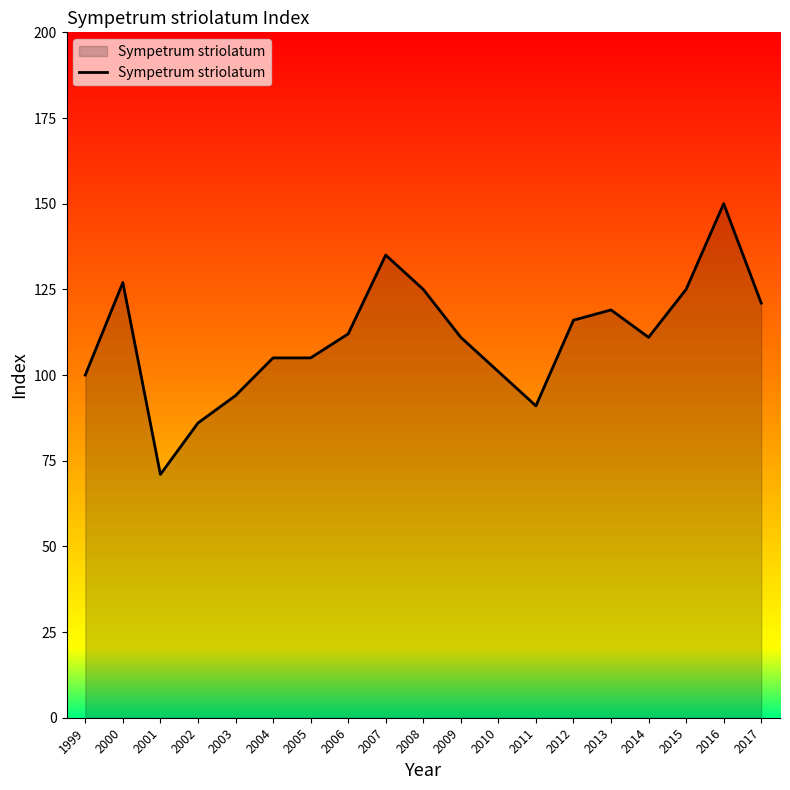

Reading right to left, what are all the values shown in this chart?

2017=121	2016=150	2015=125	2014=111	2013=119	2012=116	2011=91	2010=101	2009=111	2008=125	2007=135	2006=112	2005=105	2004=105	2003=94	2002=86	2001=71	2000=127	1999=100